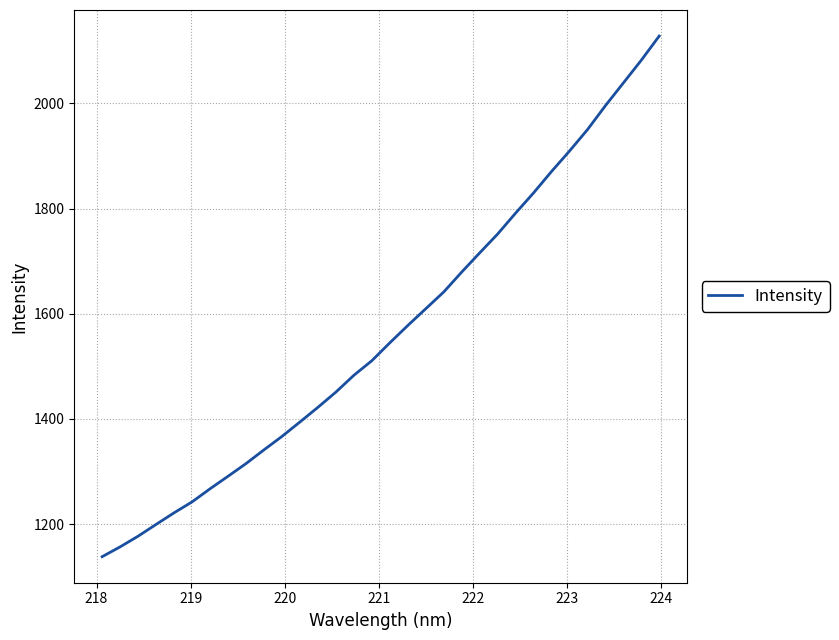

What is the minimum value shown in the chart?

1138.1